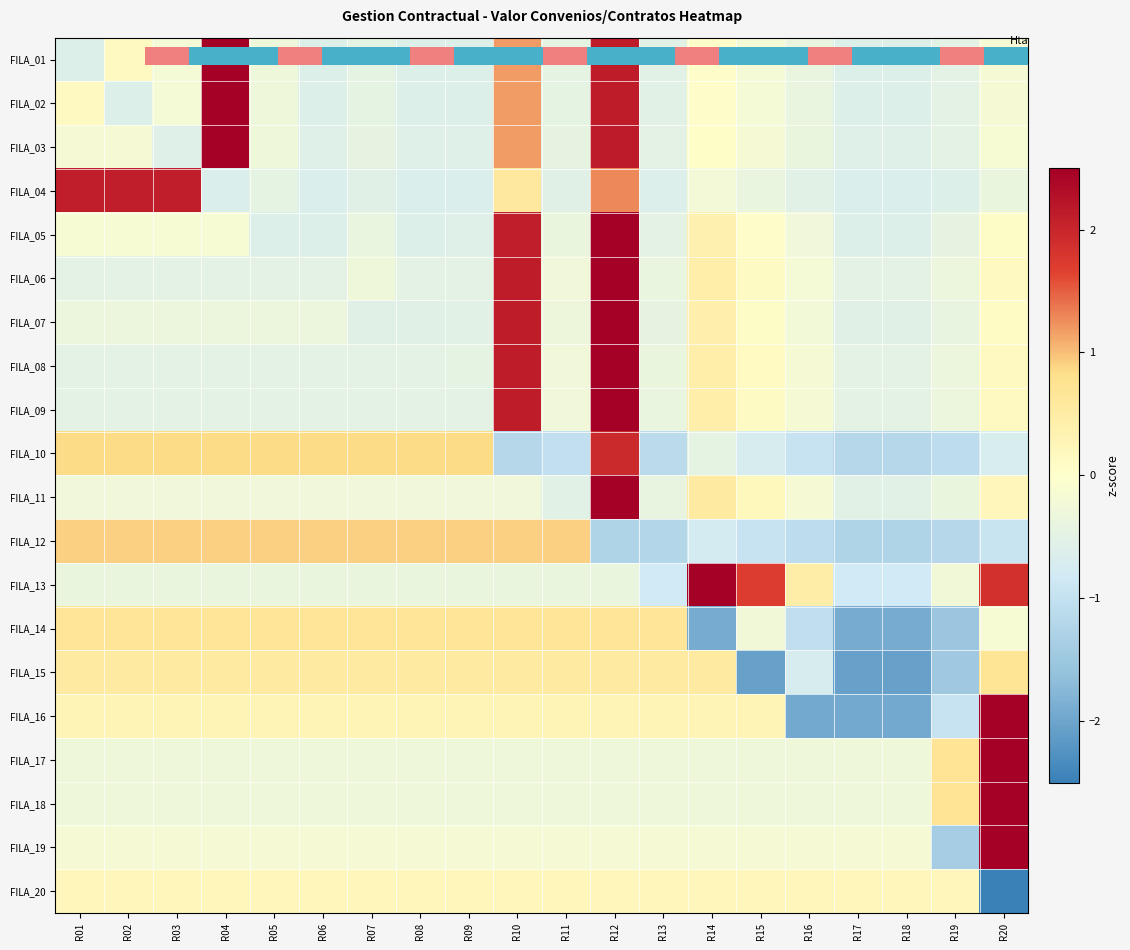

How many negative values does the FILA_20 series have?

1